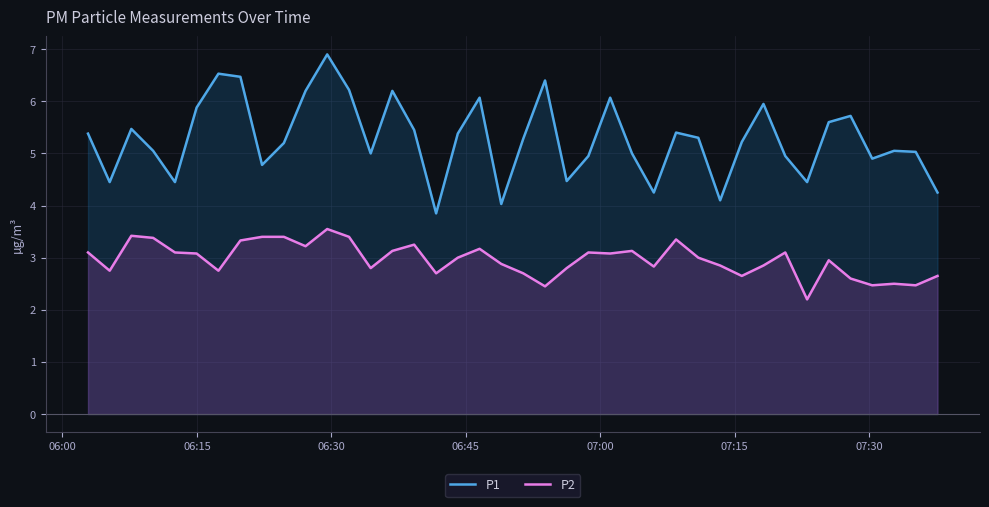

What are all the series names shown in the legend?

P1, P2